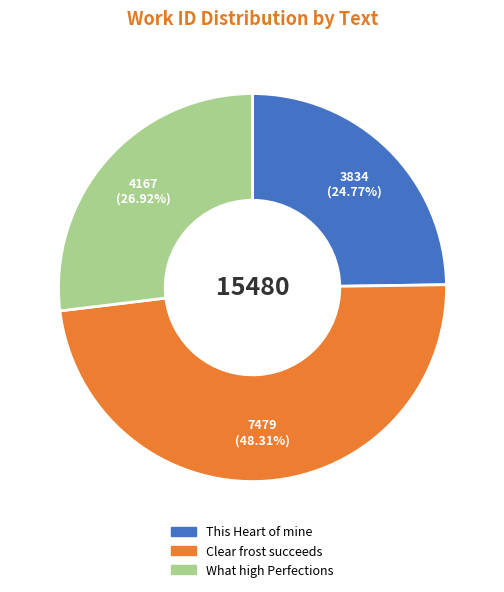

Approximately how many times larger is the value at This Heart of mine compared to What high Perfections?

0.9